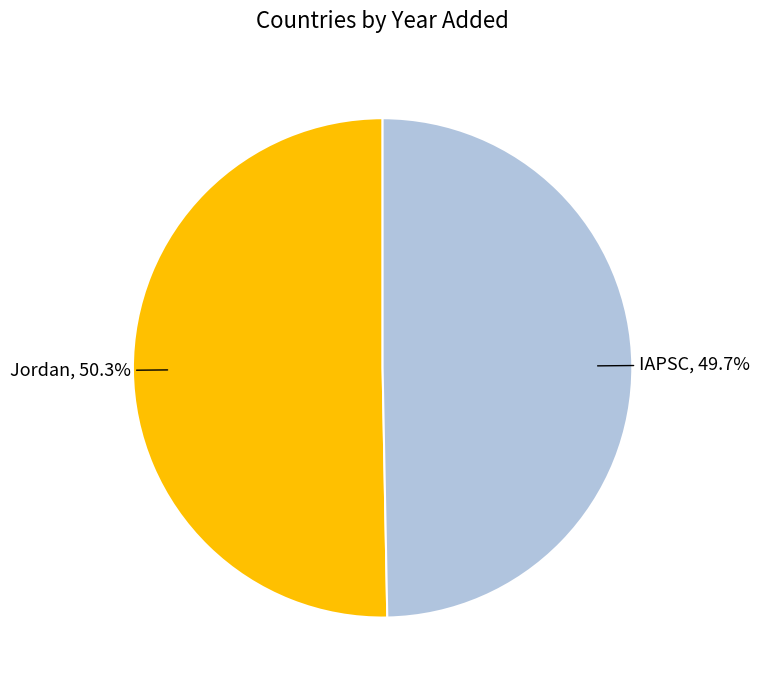

The IAPSC slice represents 65% of the pie. True or false?

False